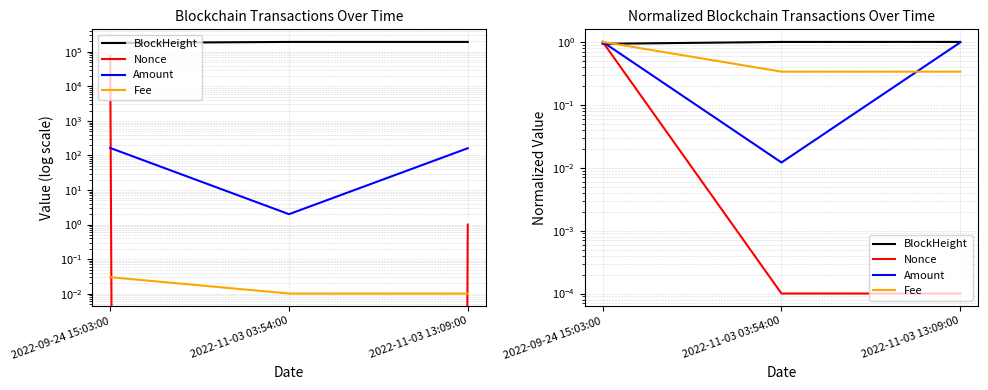

What is the average value of the BlockHeight series?

1.0